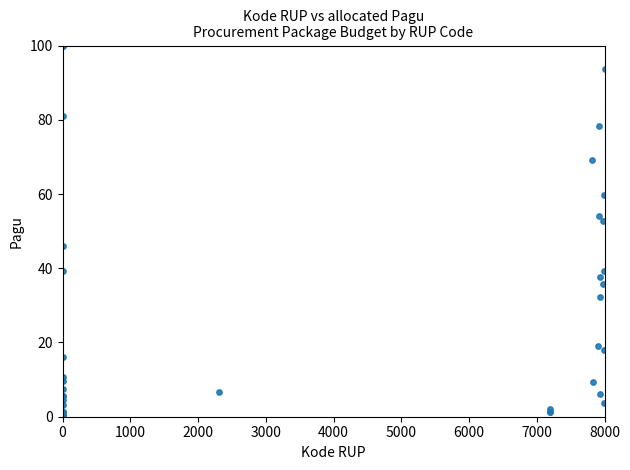

What Y value in the scatter plot is closest to 50?

52.6